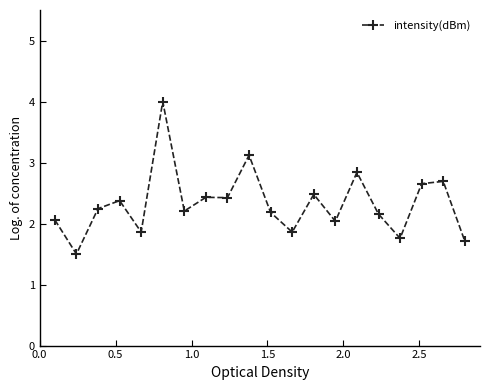

Does the chart display data point markers on the line(s)?

Yes